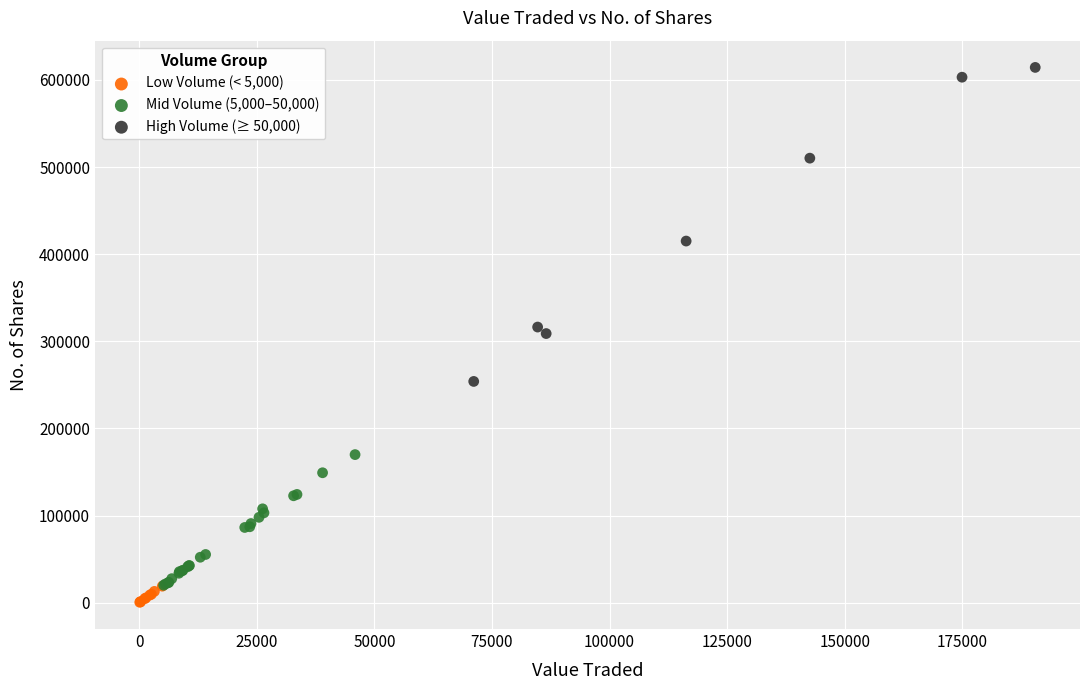

Which series has the largest Y range (max minus min)?

High Volume (≥ 50,000)